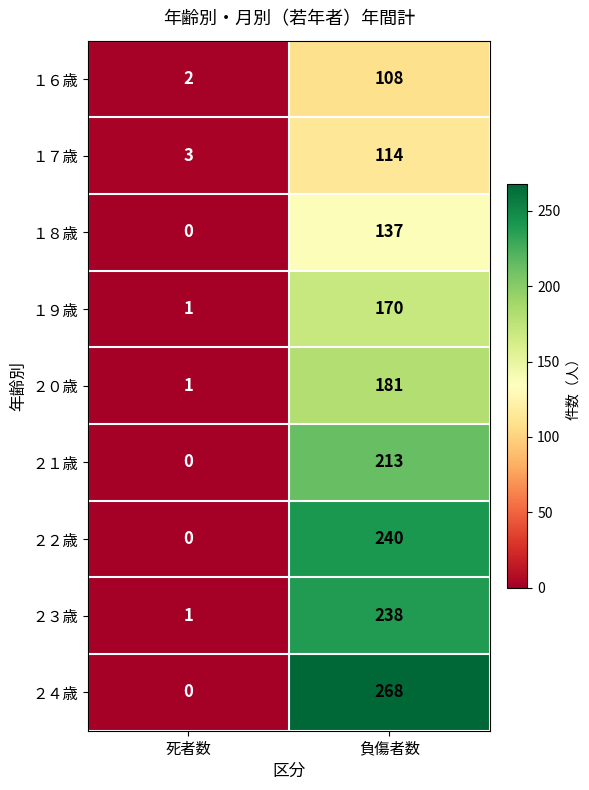

Which series changed the most between 死者数 and 負傷者数?

２４歳